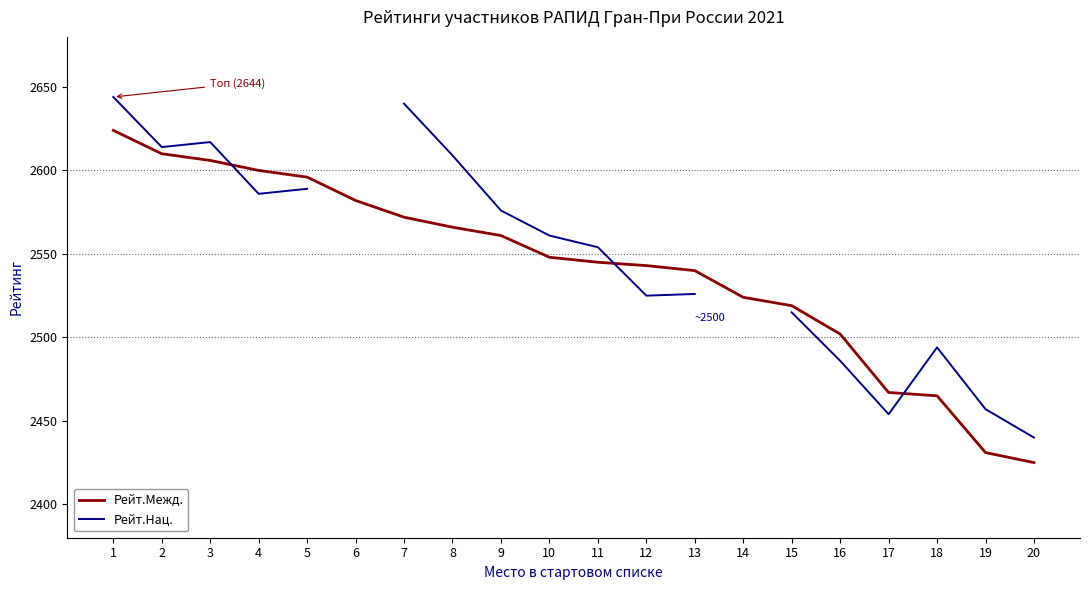

How many intersections are there between Рейт.Межд. and Рейт.Нац.?

3